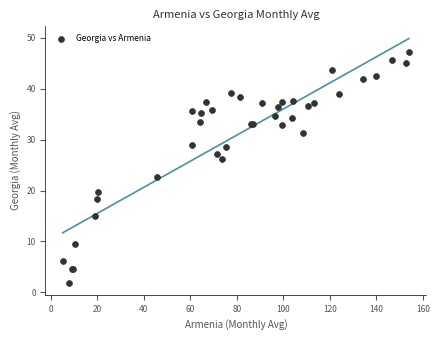

What Y value in the scatter plot is closest to 24?

22.6